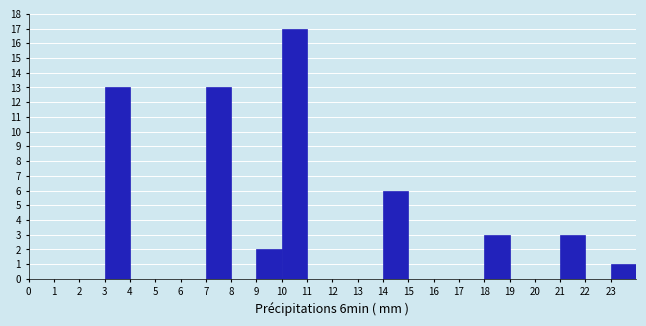

Reading left to right, transcribe this chart: for each bar, give the range it covers on the x-axis and its height. The values are not printed on the chart, so give them approximately, as read against the axis.

0 to 1: 0
1 to 2: 0
2 to 3: 0
3 to 4: 13
4 to 5: 0
5 to 6: 0
6 to 7: 0
7 to 8: 13
8 to 9: 0
9 to 10: 2
10 to 11: 17
11 to 12: 0
12 to 13: 0
13 to 14: 0
14 to 15: 6
15 to 16: 0
16 to 17: 0
17 to 18: 0
18 to 19: 3
19 to 20: 0
20 to 21: 0
21 to 22: 3
22 to 23: 0
23 to 24: 1